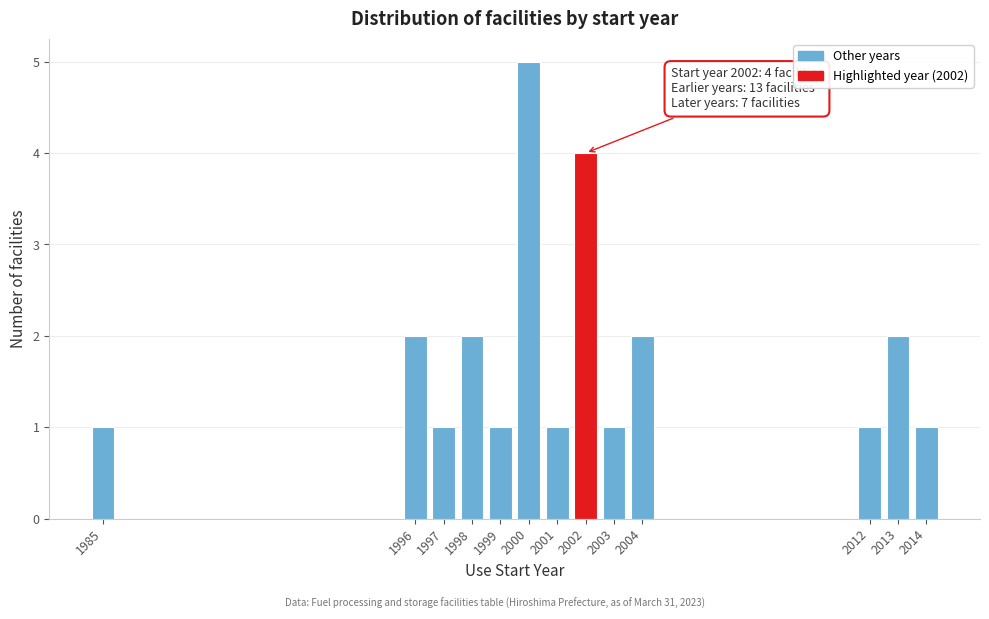

Reading right to left, what are all the values shown in this chart?

1	2	1	2	1	4	1	5	1	2	1	2	1